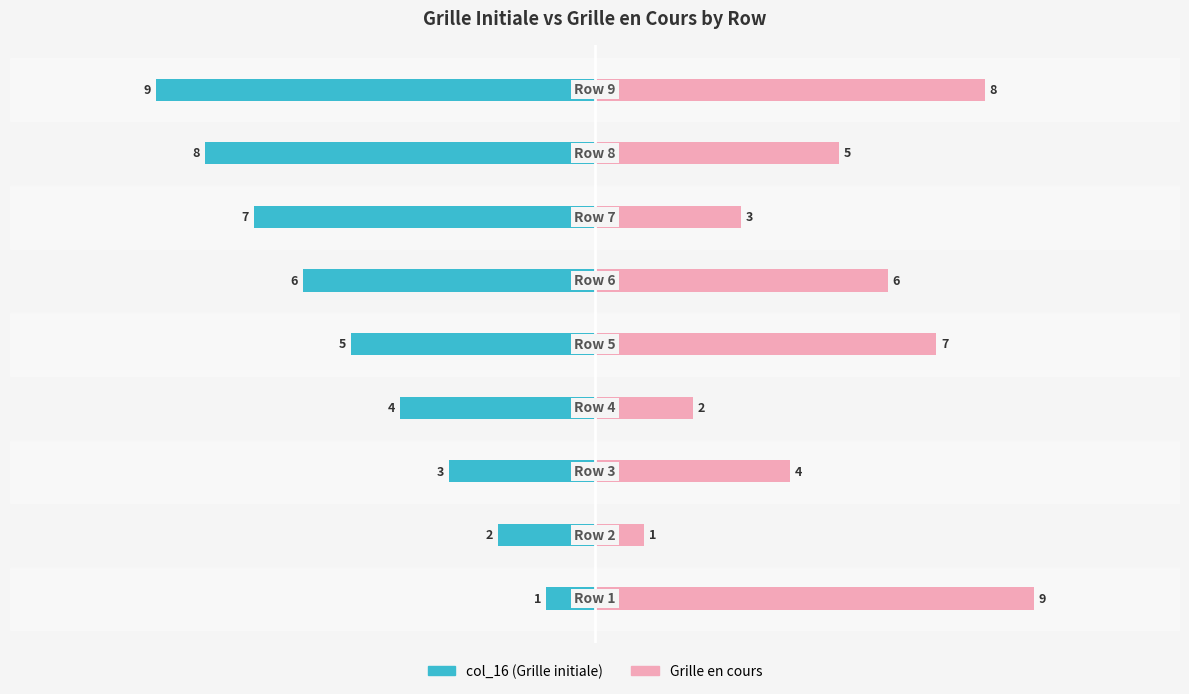

How many data points does each series have?

9